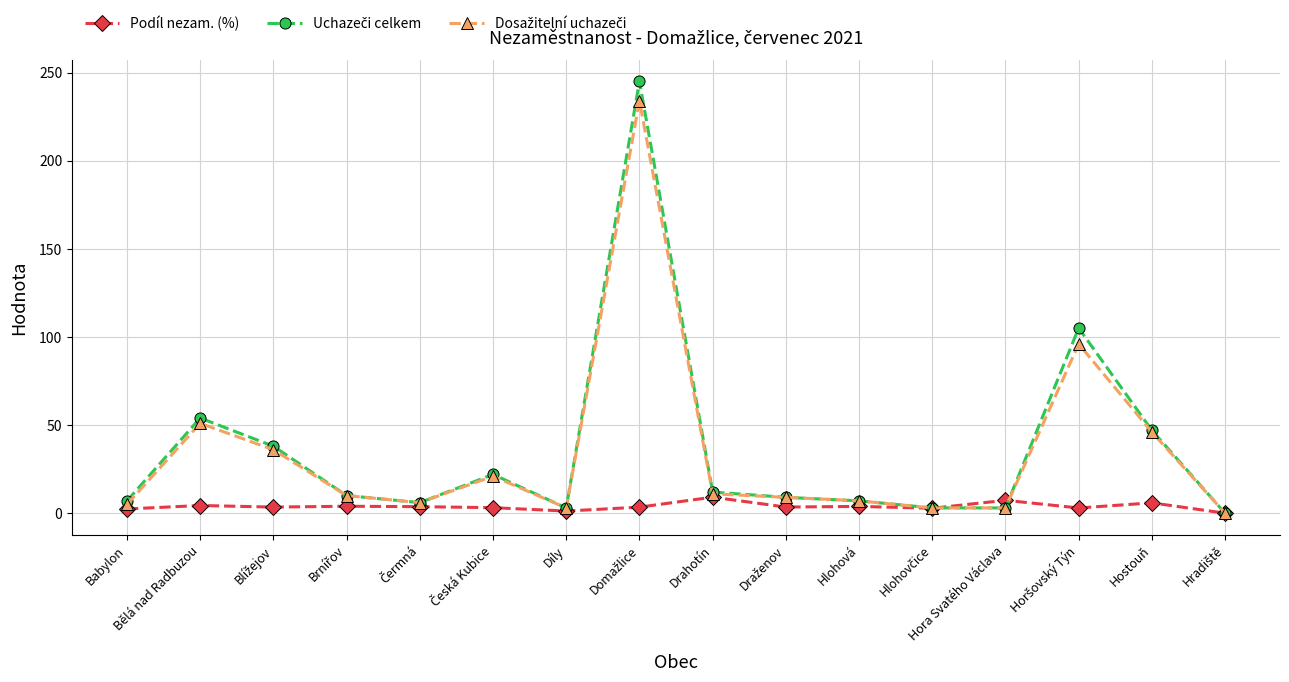

What is the highest value of the Podíl nezam. (%) series?

9.1